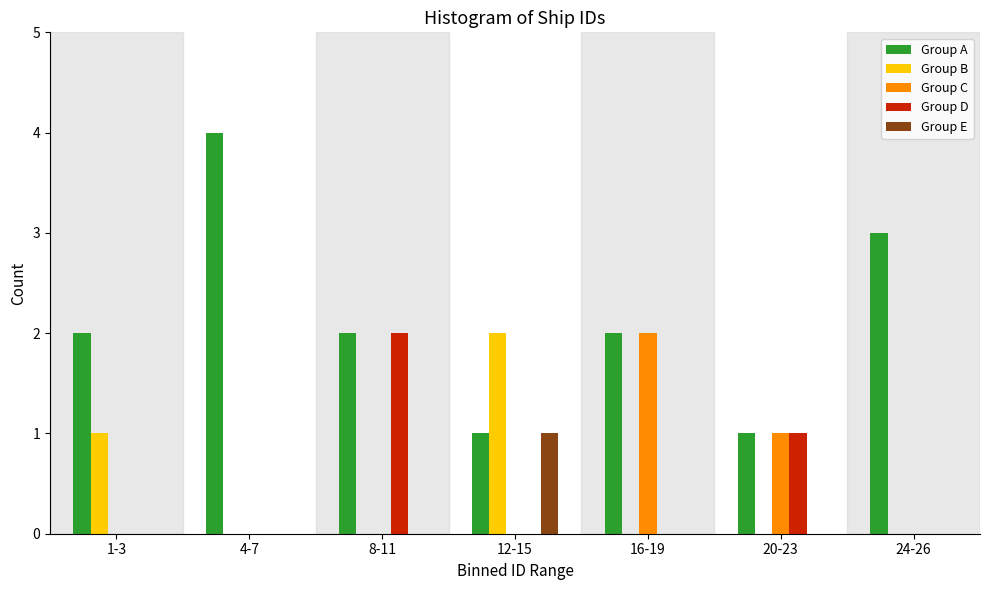

What is the total value across all series at 16-19?

4